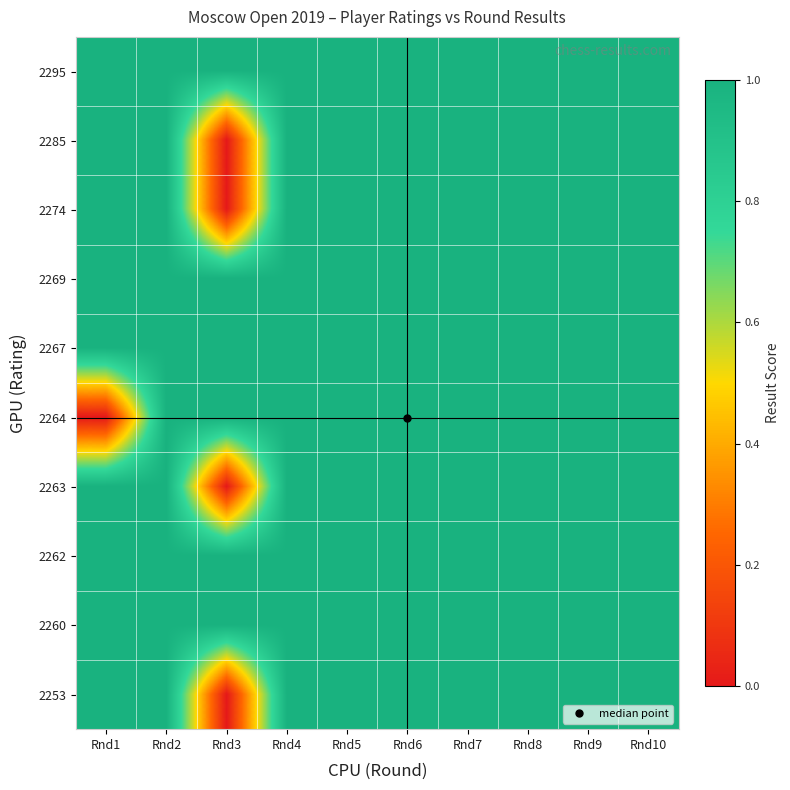

Reading right to left, extract all data points from this chart.

2295: Rnd10=1.0	Rnd9=1.0	Rnd8=1.0	Rnd7=1.0	Rnd6=1.0	Rnd5=1.0	Rnd4=1.0	Rnd3=1.0	Rnd2=1.0	Rnd1=1.0
2285: Rnd10=1.0	Rnd9=1.0	Rnd8=1.0	Rnd7=1.0	Rnd6=1.0	Rnd5=1.0	Rnd4=1.0	Rnd3=0.0	Rnd2=1.0	Rnd1=1.0
2274: Rnd10=1.0	Rnd9=1.0	Rnd8=1.0	Rnd7=1.0	Rnd6=1.0	Rnd5=1.0	Rnd4=1.0	Rnd3=0.0	Rnd2=1.0	Rnd1=1.0
2269: Rnd10=1.0	Rnd9=1.0	Rnd8=1.0	Rnd7=1.0	Rnd6=1.0	Rnd5=1.0	Rnd4=1.0	Rnd3=1.0	Rnd2=1.0	Rnd1=1.0
2267: Rnd10=1.0	Rnd9=1.0	Rnd8=1.0	Rnd7=1.0	Rnd6=1.0	Rnd5=1.0	Rnd4=1.0	Rnd3=1.0	Rnd2=1.0	Rnd1=1.0
2264: Rnd10=1.0	Rnd9=1.0	Rnd8=1.0	Rnd7=1.0	Rnd6=1.0	Rnd5=1.0	Rnd4=1.0	Rnd3=1.0	Rnd2=1.0	Rnd1=0.0
2263: Rnd10=1.0	Rnd9=1.0	Rnd8=1.0	Rnd7=1.0	Rnd6=1.0	Rnd5=1.0	Rnd4=1.0	Rnd3=0.0	Rnd2=1.0	Rnd1=1.0
2262: Rnd10=1.0	Rnd9=1.0	Rnd8=1.0	Rnd7=1.0	Rnd6=1.0	Rnd5=1.0	Rnd4=1.0	Rnd3=1.0	Rnd2=1.0	Rnd1=1.0
2260: Rnd10=1.0	Rnd9=1.0	Rnd8=1.0	Rnd7=1.0	Rnd6=1.0	Rnd5=1.0	Rnd4=1.0	Rnd3=1.0	Rnd2=1.0	Rnd1=1.0
2253: Rnd10=1.0	Rnd9=1.0	Rnd8=1.0	Rnd7=1.0	Rnd6=1.0	Rnd5=1.0	Rnd4=1.0	Rnd3=0.0	Rnd2=1.0	Rnd1=1.0